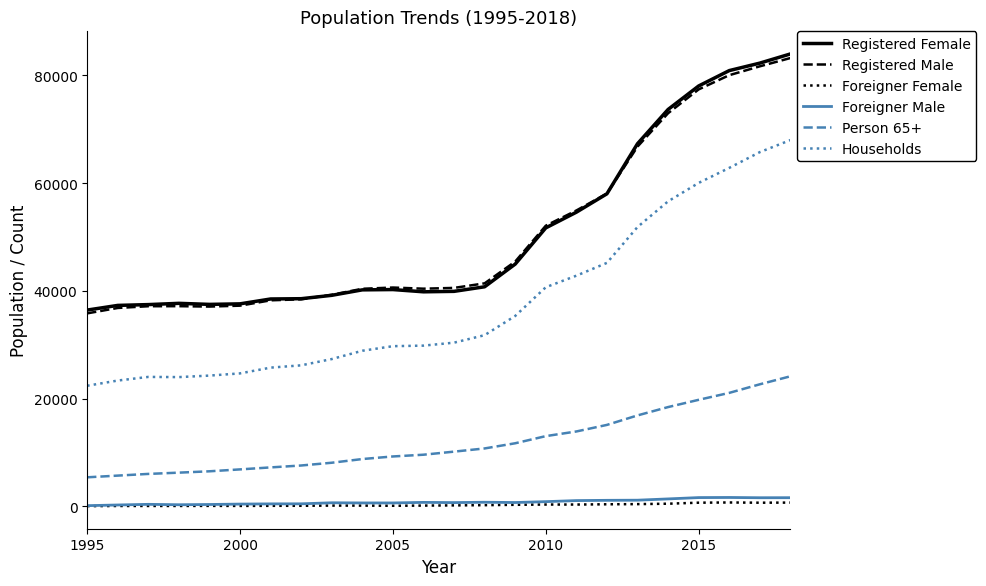

What is the greatest value displayed?

83961